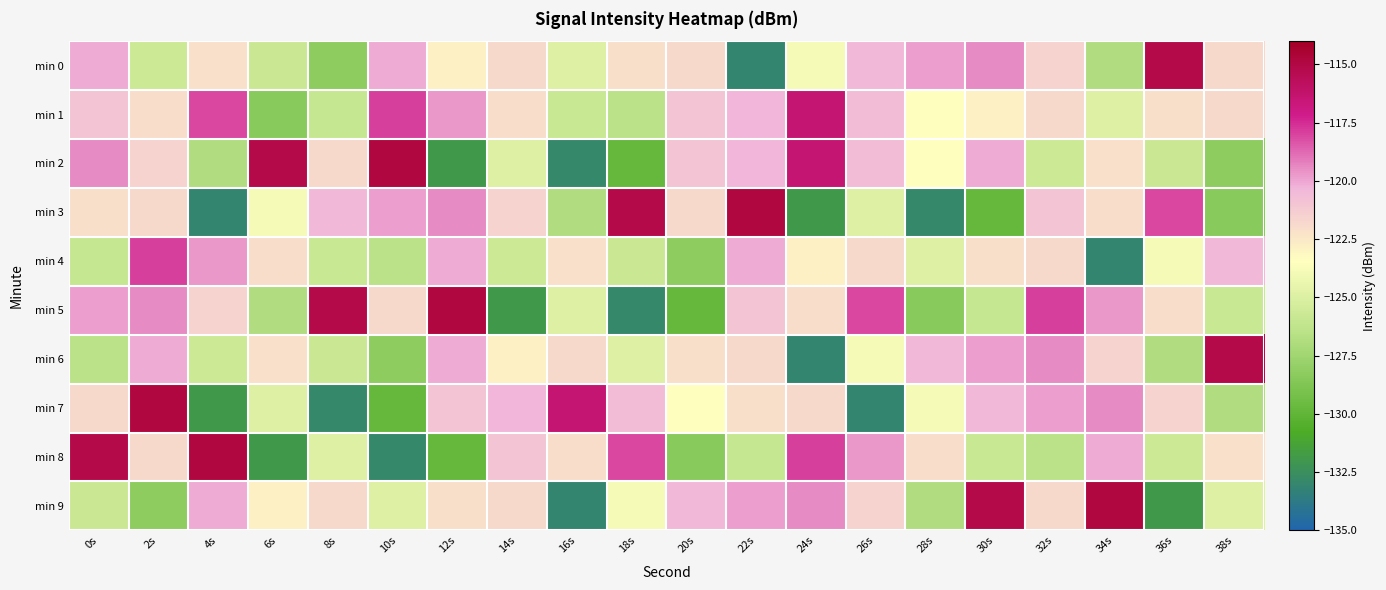

What is the smallest value displayed?

-133.0